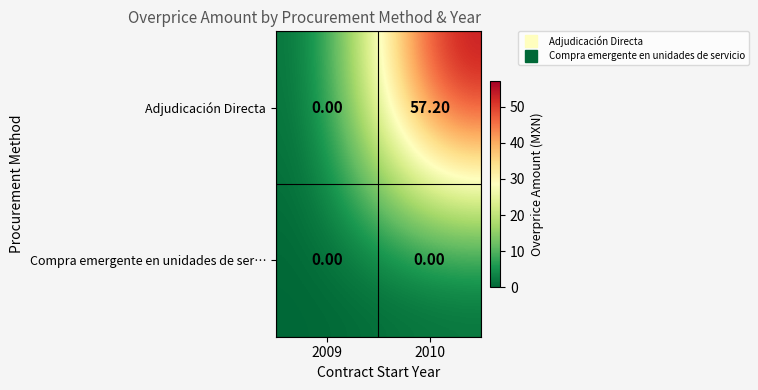

At which category is the sum across all series the highest?

2010